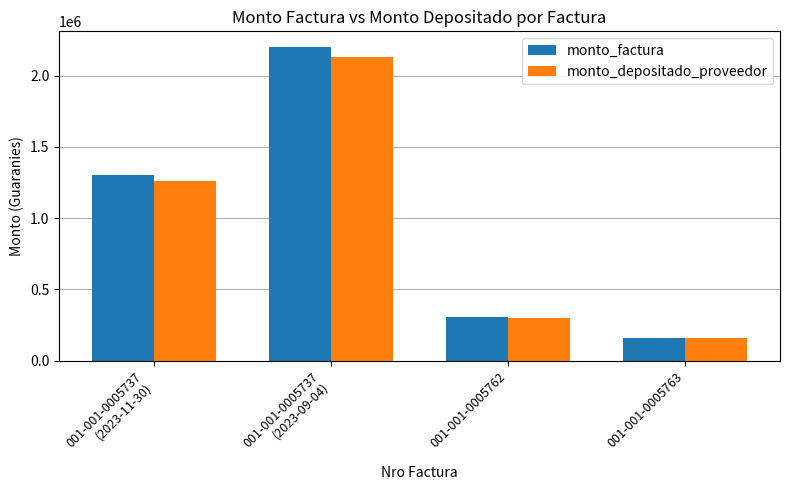

Rank the categories by monto_factura value from lowest to highest.

001-001-0005763, 001-001-0005762, 001-001-0005737
(2023-11-30), 001-001-0005737
(2023-09-04)